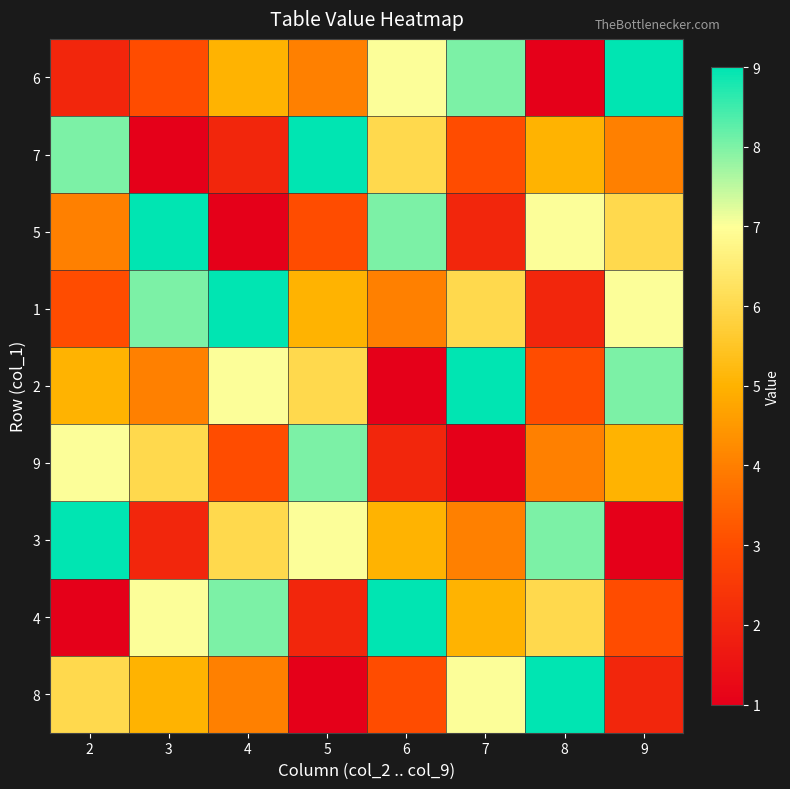

What is the spread (max minus min) of values at 2?

8